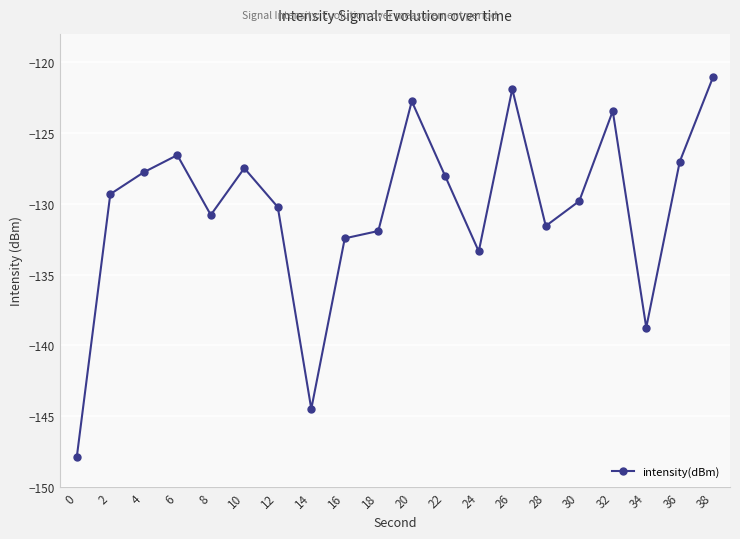

What is the value of the 17th point from the left?

-123.5